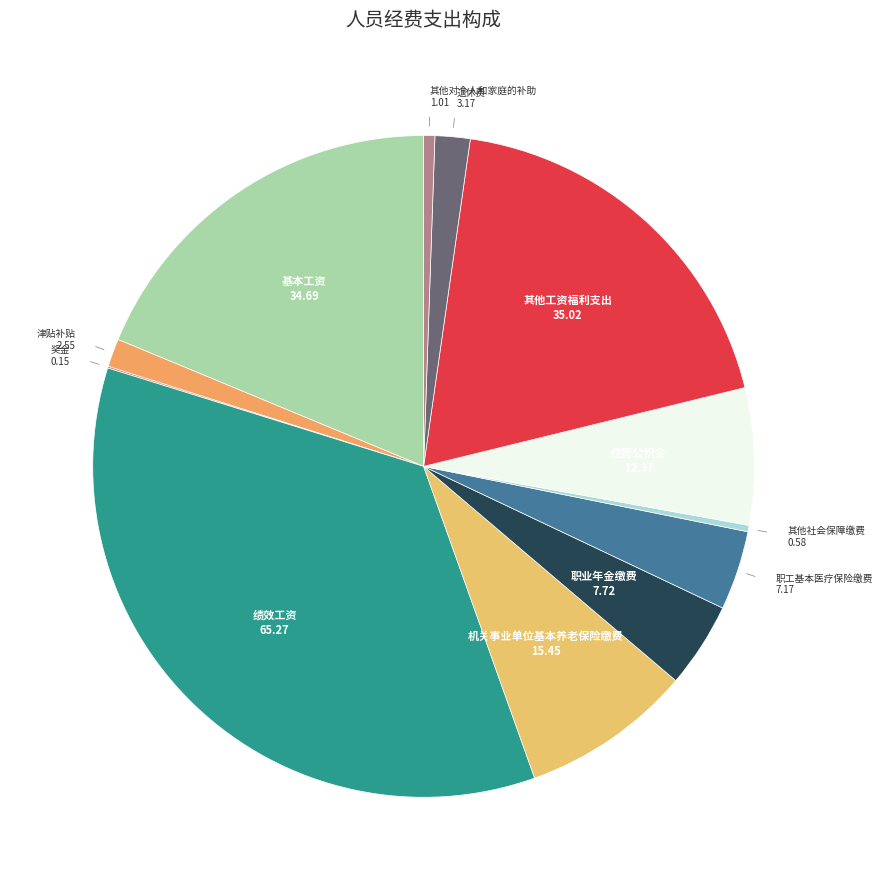

How many segments does this pie chart have?

12